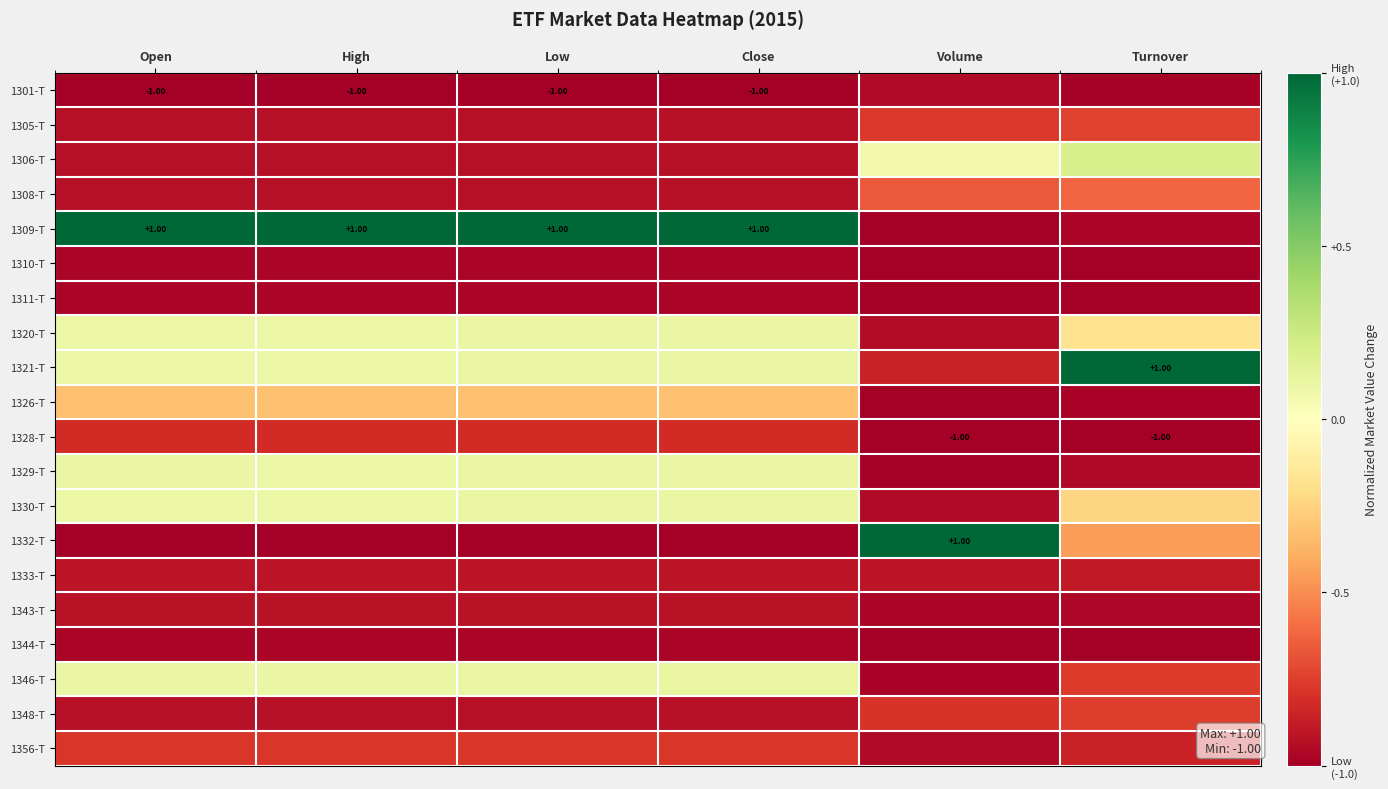

What is the minimum value for 1320-T?

-0.9